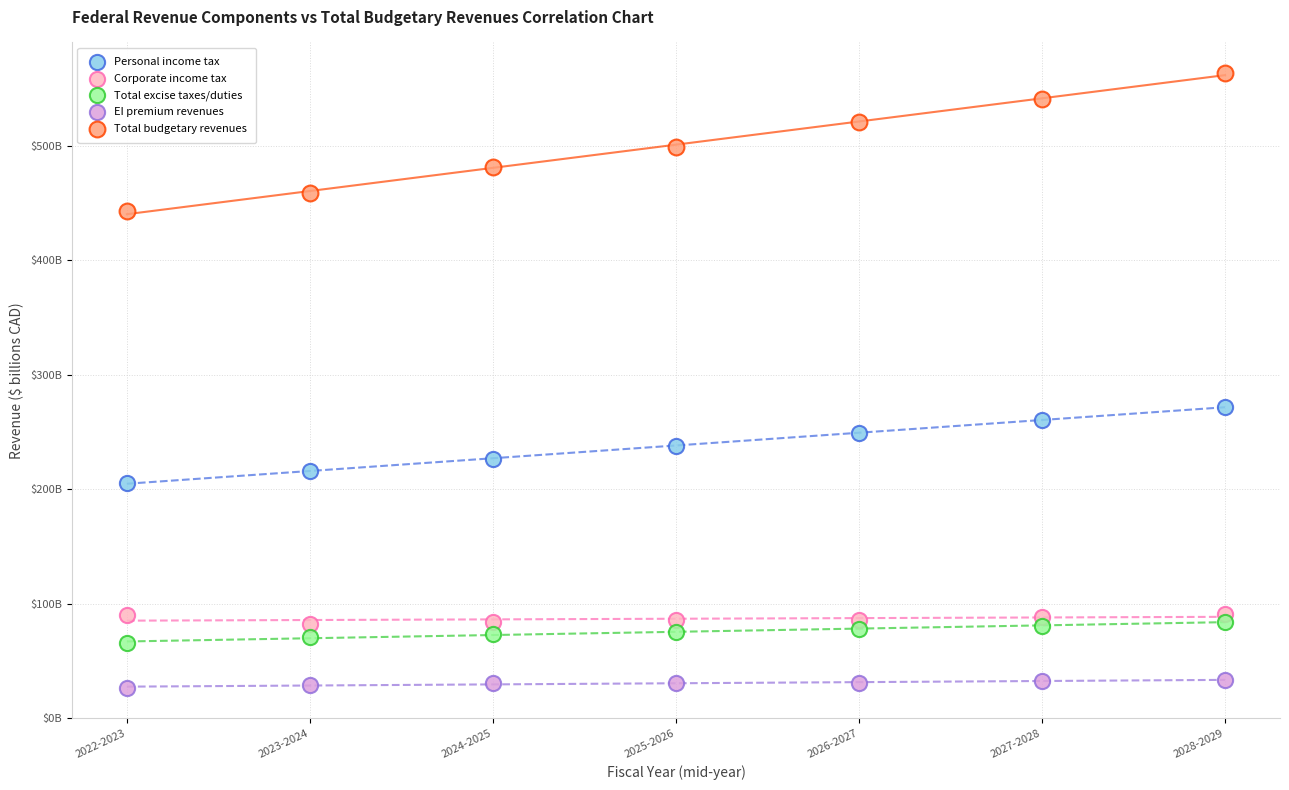

Which series contains the highest Y value?

Total budgetary revenues